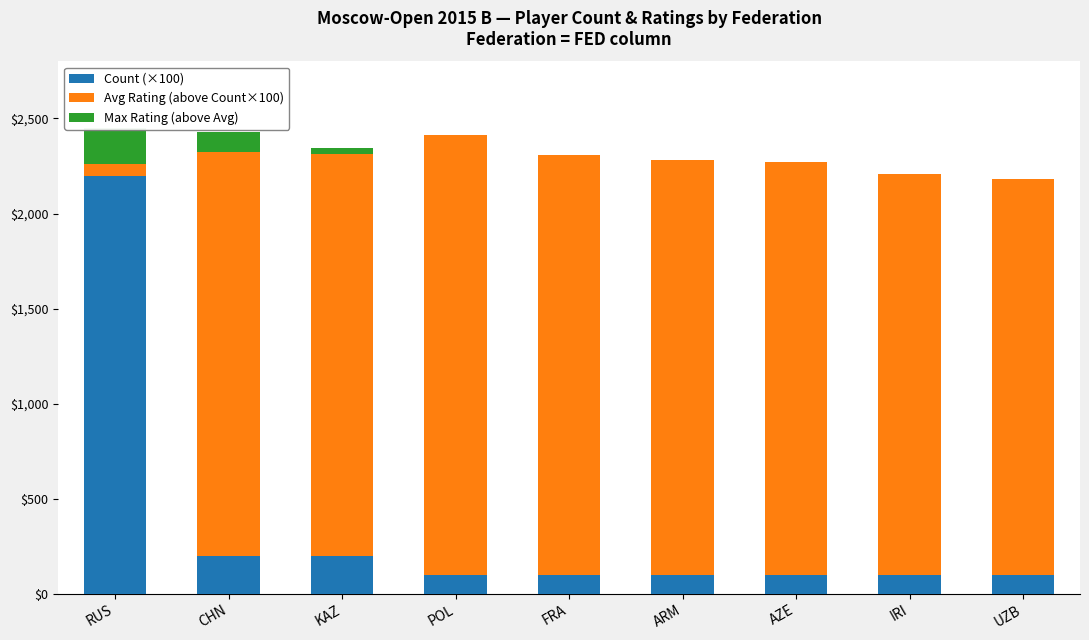

Where is Avg Rating (above Count×100) nearest to the value 1189?

UZB